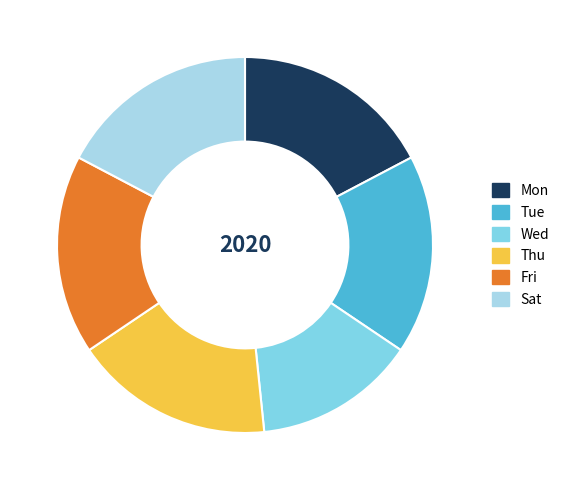

What is the ratio of the value at Thu to the value at Mon?

1.0